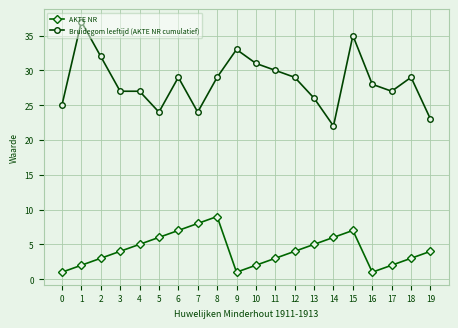

What is the sum of all Bruidegom leeftijd (AKTE NR cumulatief) values?

567